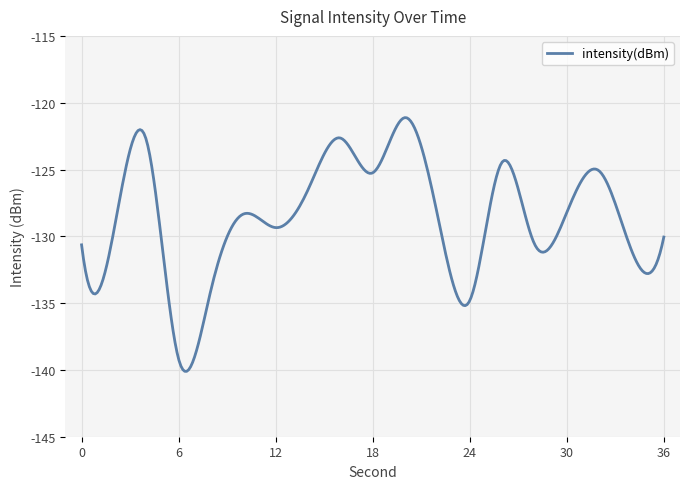

How many lines are shown in the chart?

1